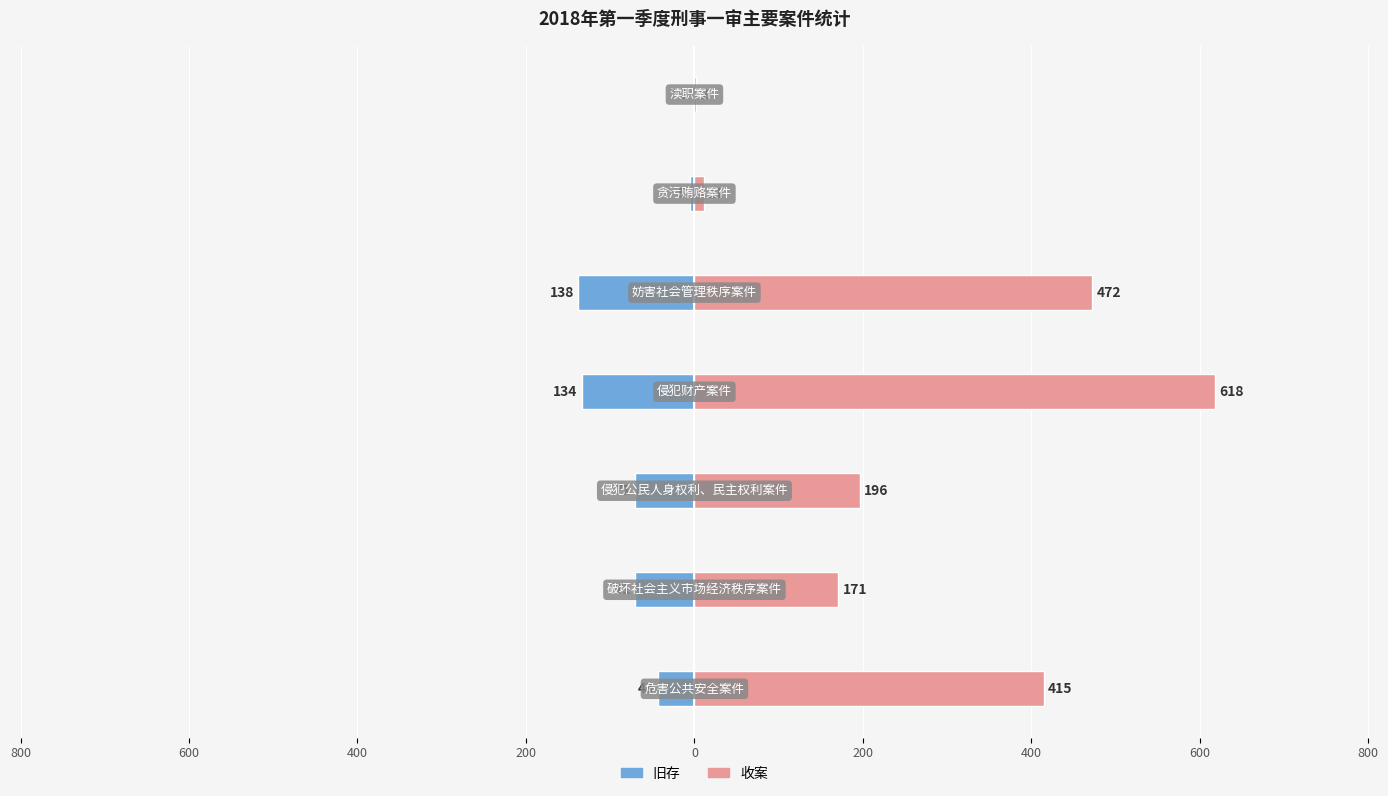

Which has a higher value, 200 or 400?

400